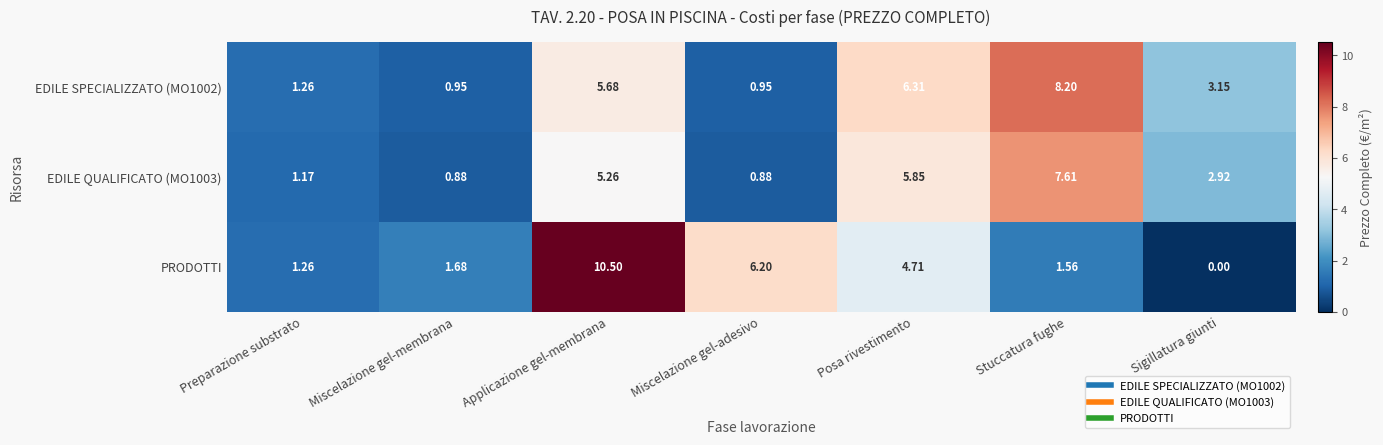

At which category does the chart reach its minimum across all series?

Sigillatura giunti